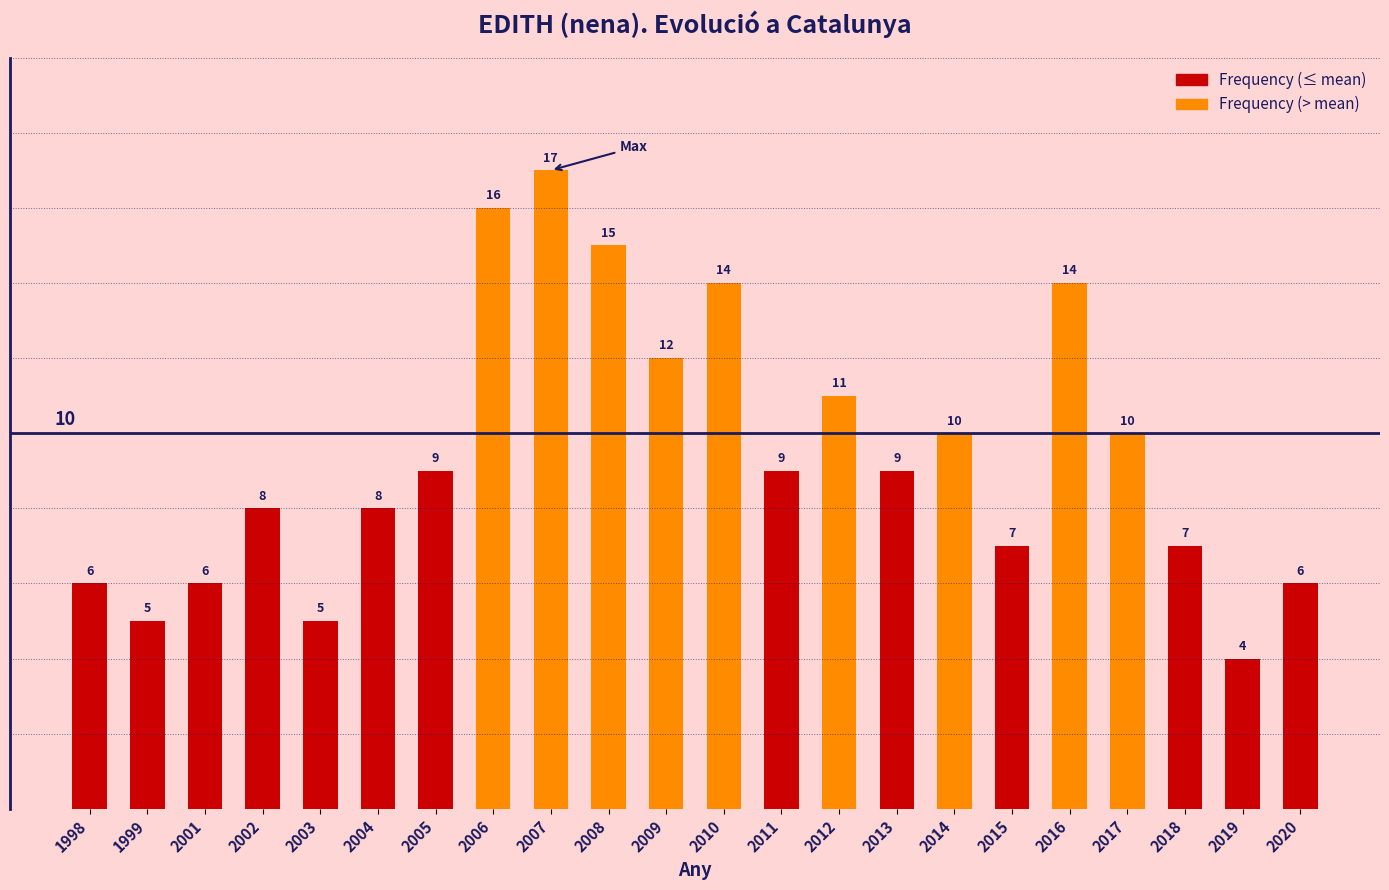

What is the value of the 12th bar from the left?

14